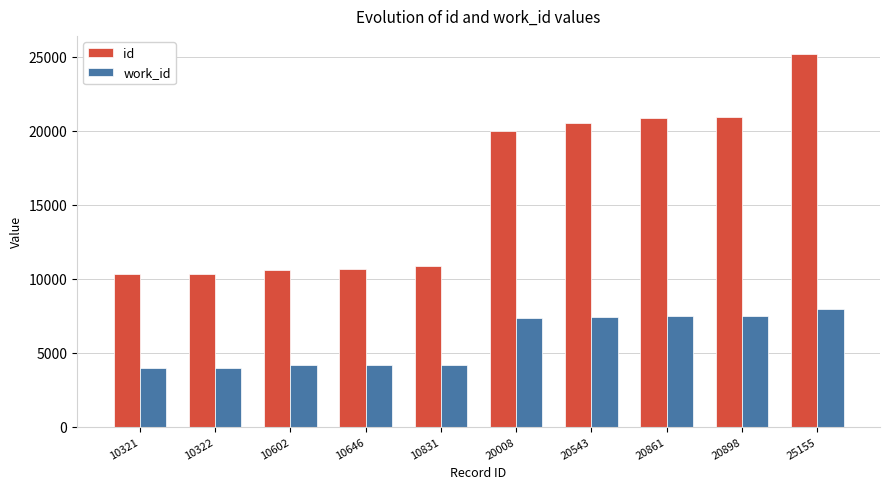

At which label is id closest to 17738?

20008